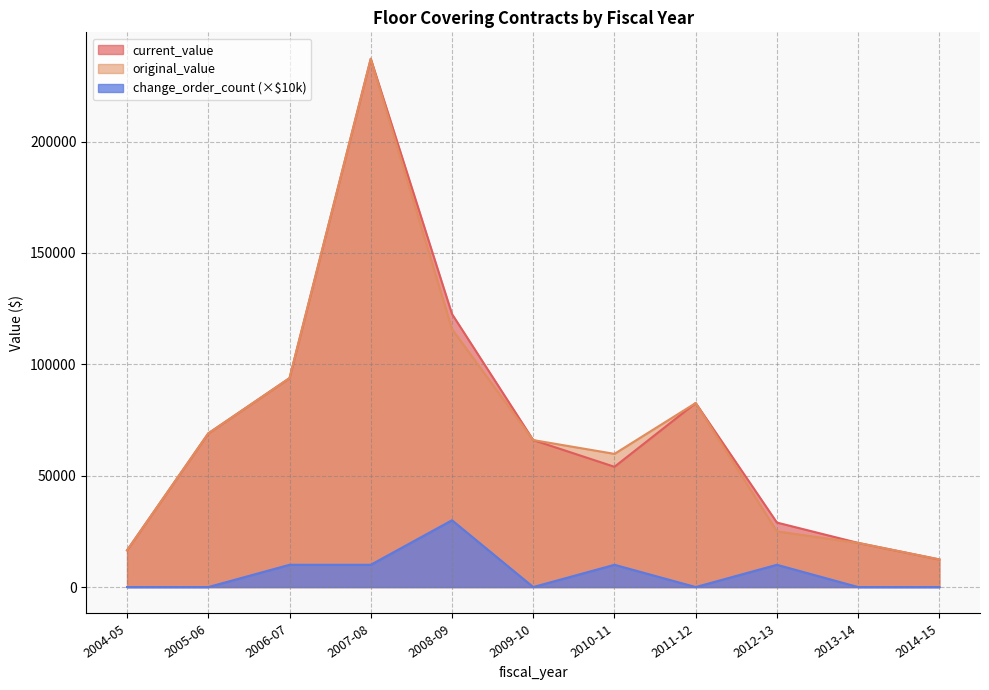

True or false: original_value and current_value cross at least once.

False